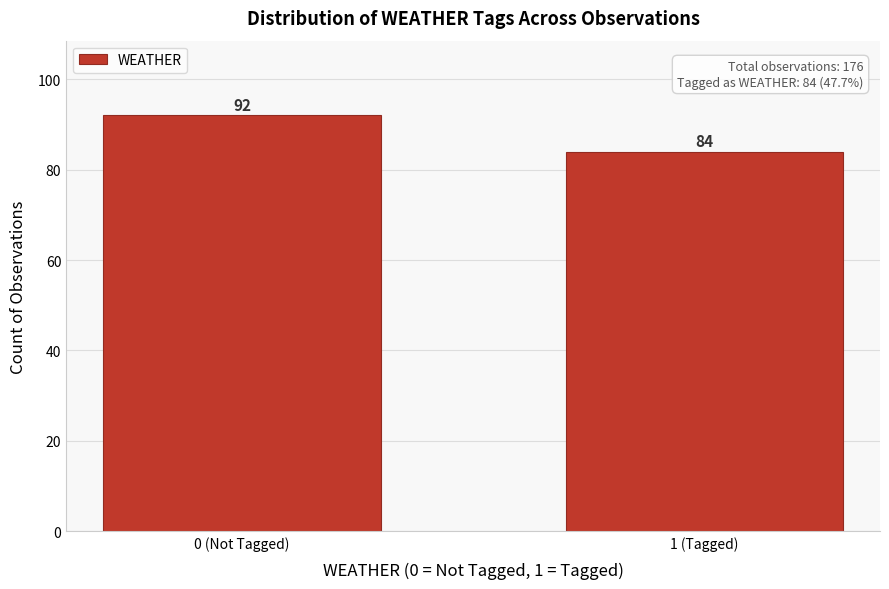

Reading left to right, what are all the values shown in this chart?

92	84